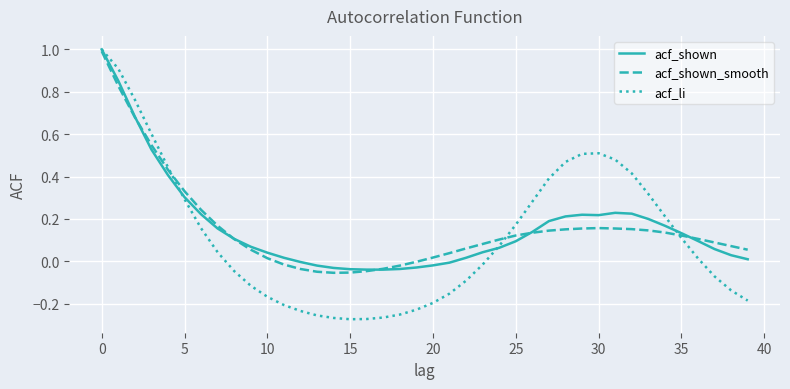

How many lines are shown in the chart?

3